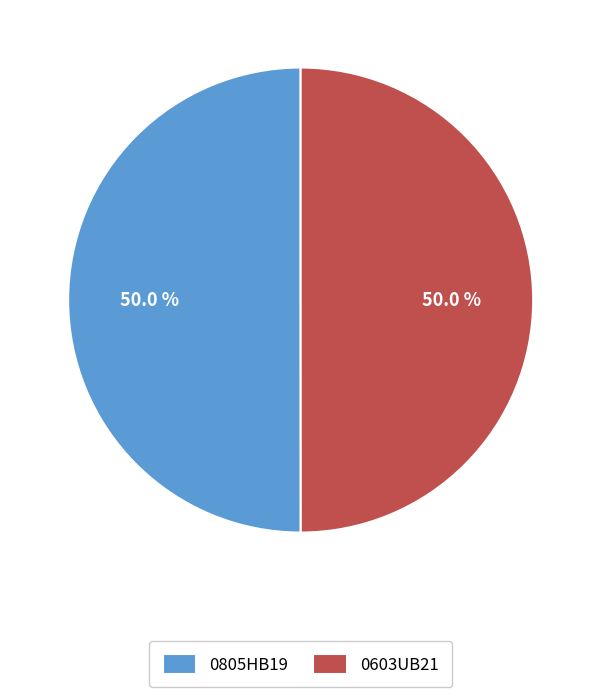

To the nearest percent, what is the combined percentage of 0603UB21 and 0805HB19?

100%